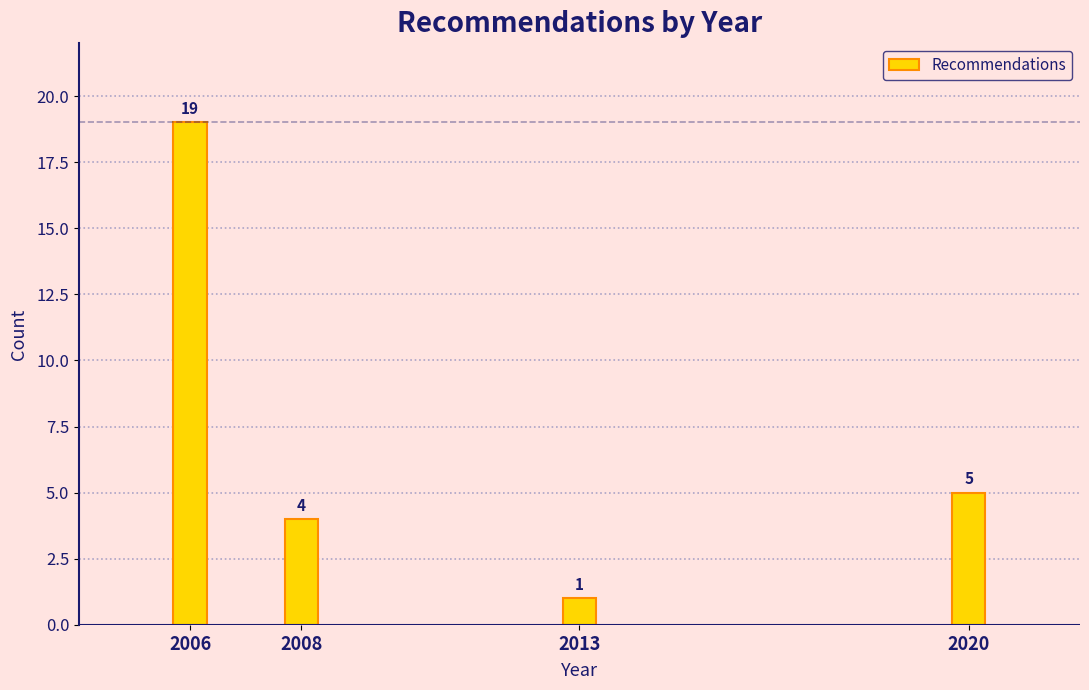

Reading right to left, list all the values displayed in this chart.

2020=5	2013=1	2008=4	2006=19